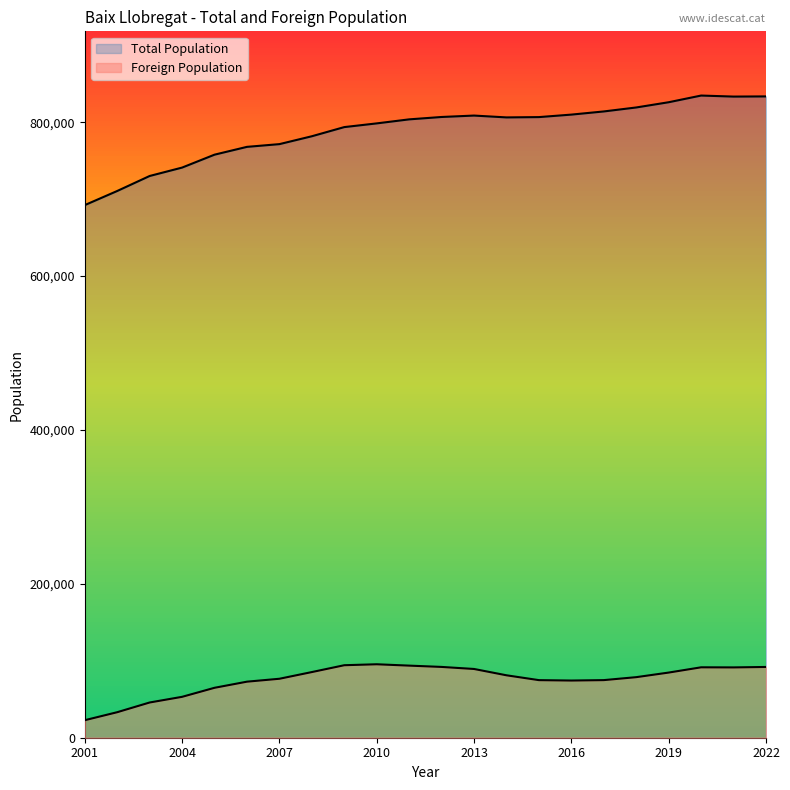

Does the chart have visible grid lines?

No